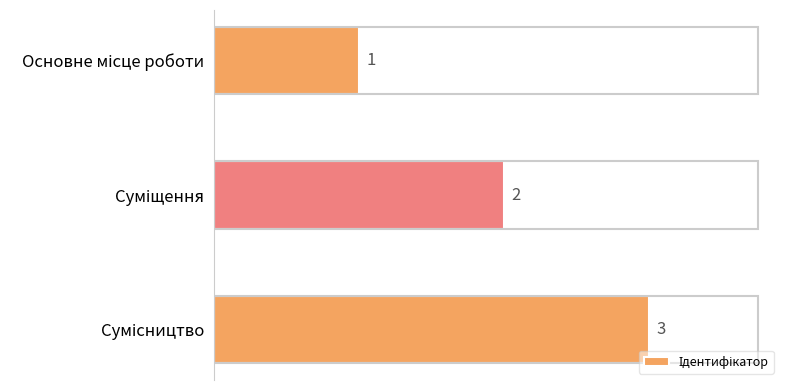

What is the sum of all values?

6